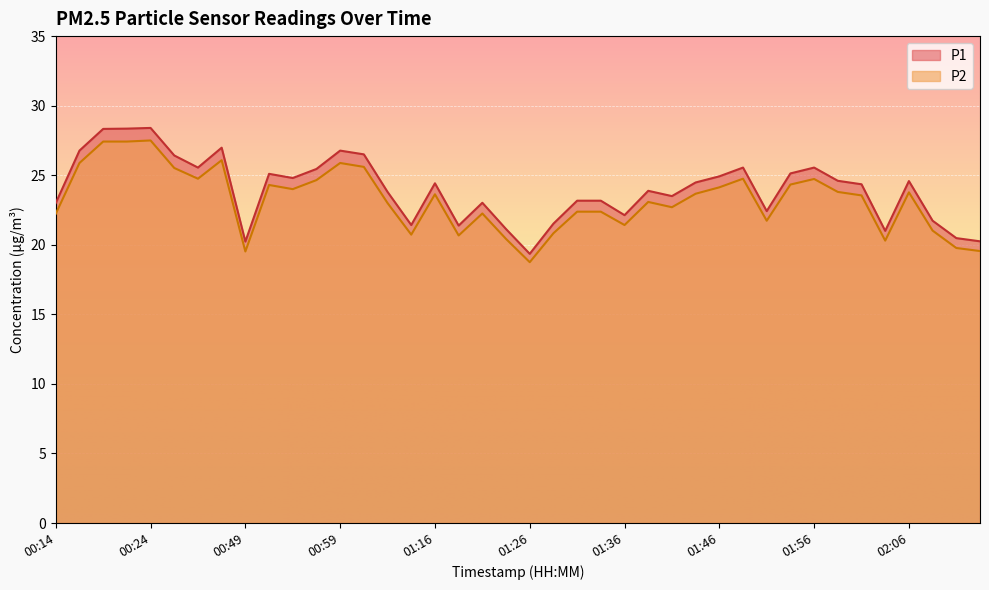

What are all the series names shown in the legend?

P1, P2